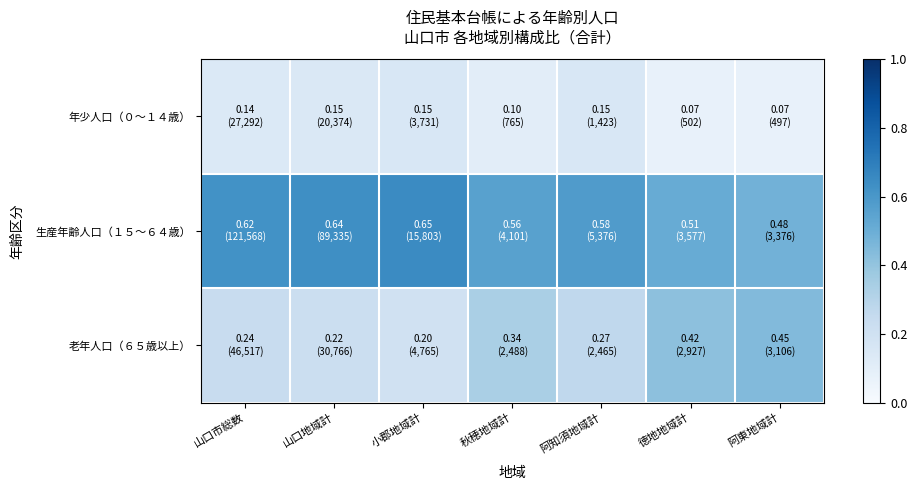

What is the difference between the highest and lowest values at 阿東地域計?

0.4